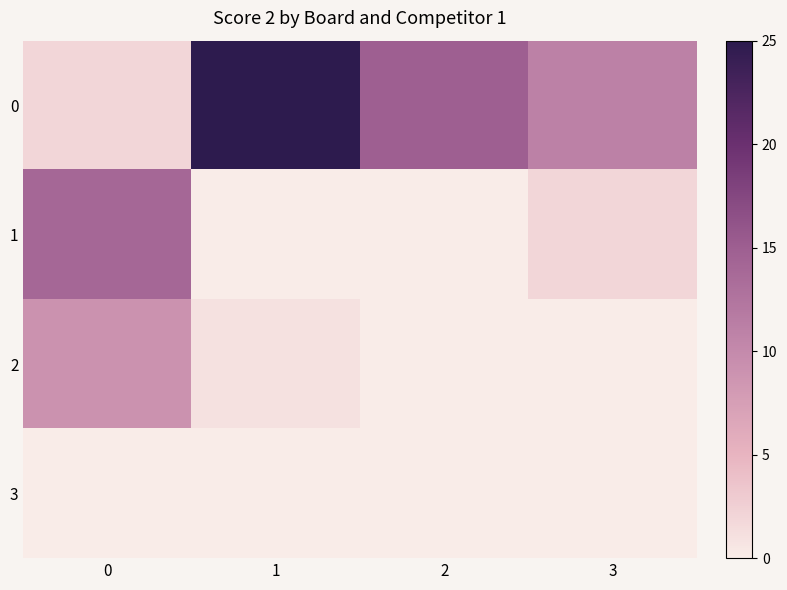

Reading left to right, extract all data points from this chart.

0: 0=2	1=25	2=15	3=11
1: 0=14	1=0	2=0	3=2
2: 0=9	1=1	2=0	3=0
3: 0=0	1=0	2=0	3=0